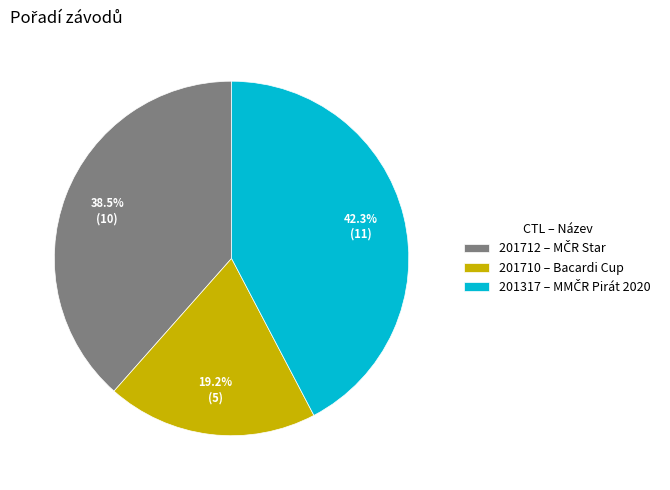

What percentage do 201712 and 201317 together represent?

80.8%